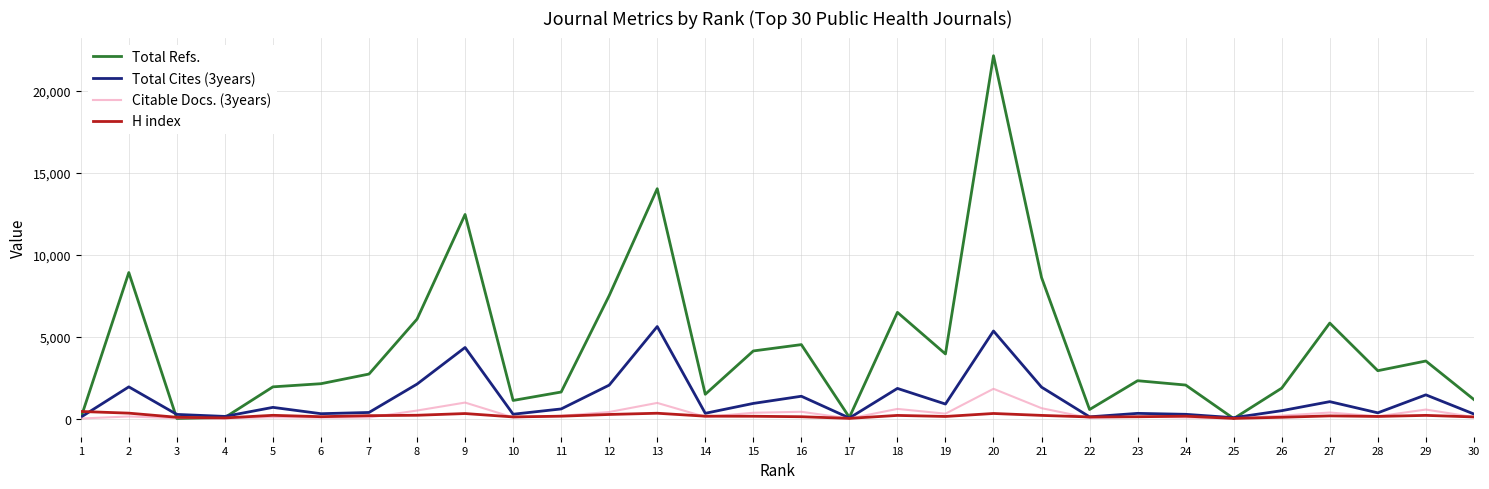

Is the value of Citable Docs. (3years) at 25 greater than the value of Total Cites (3years) at 27?

No